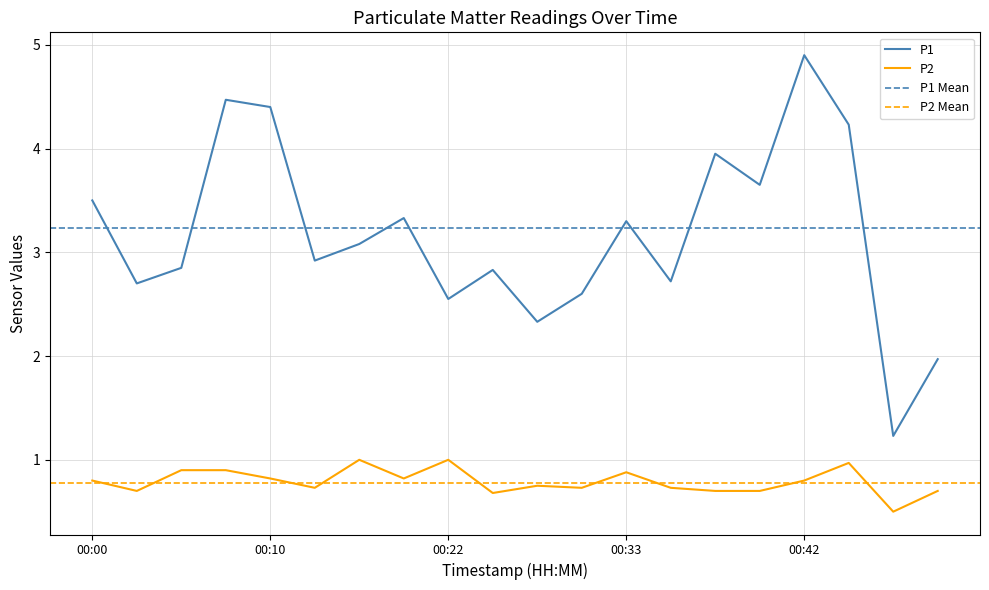

True or false: P1 and P2 cross at least once.

False